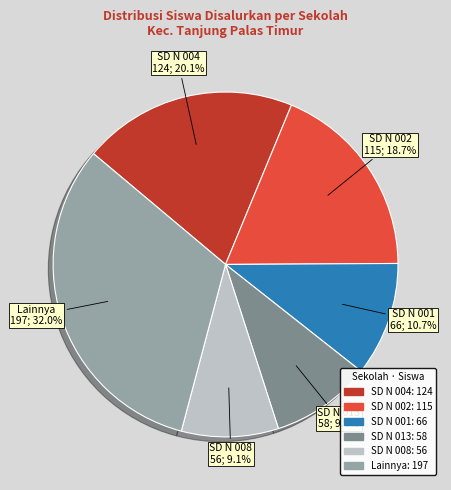

What is the total percentage of SD N 002 and SD N 013?

28.1%